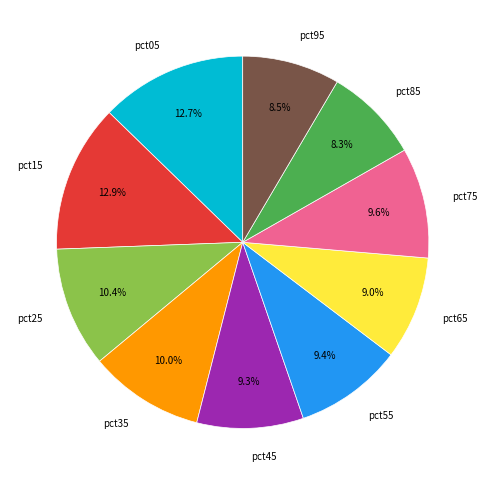

Combined, do pct25 and pct85 account for over 50%?

No